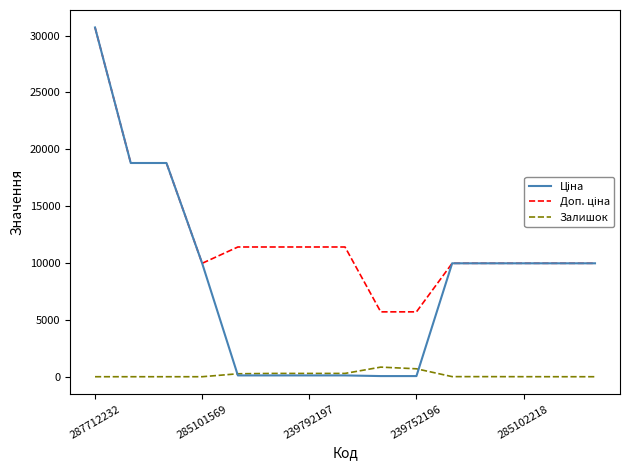

What is the maximum value for Залишок?

845.0